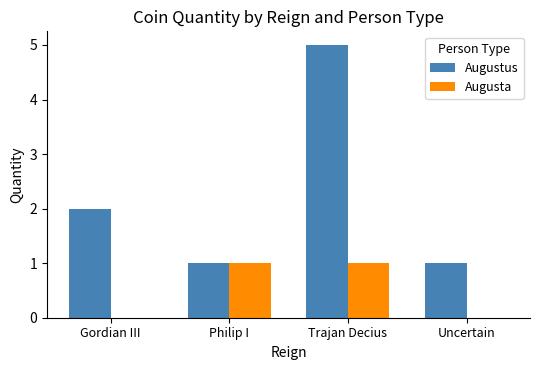

How many Augustus values are between 1 and 5?

4